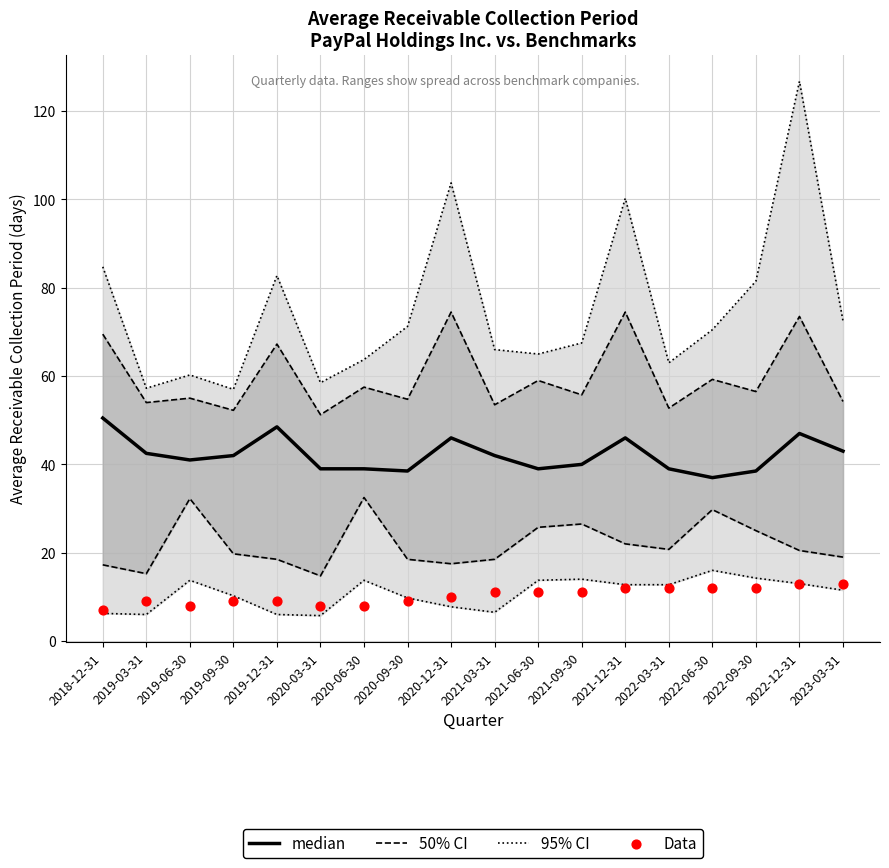

At which category is the sum across all series the highest?

2019-06-30